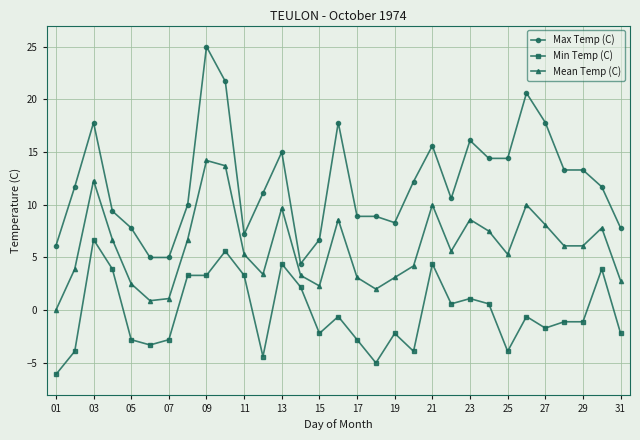

Which series has the largest total across all categories?

Max Temp (C)